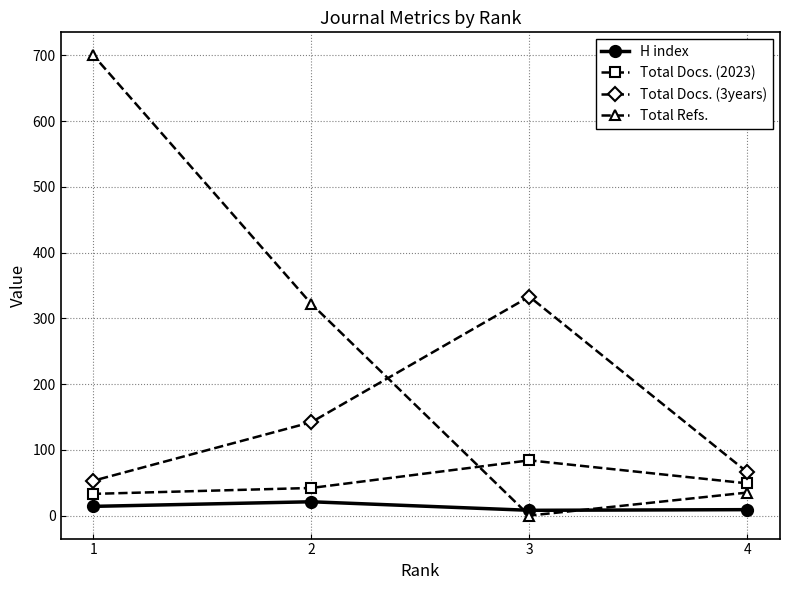

The value of H index at 3 is 8. True or false?

True